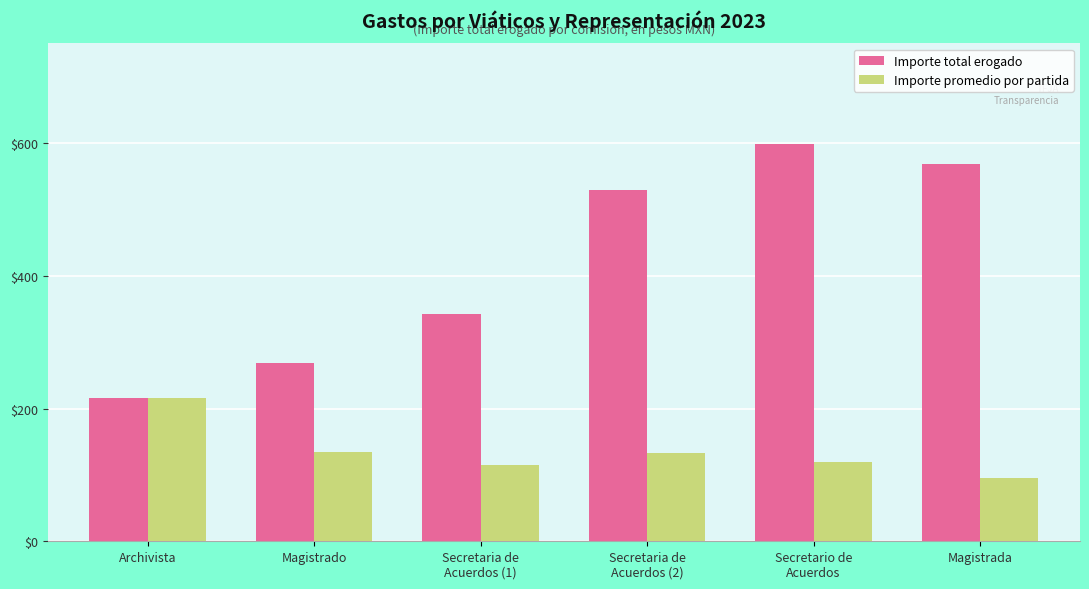

Which series changed the most between Archivista and Magistrada?

Importe total erogado